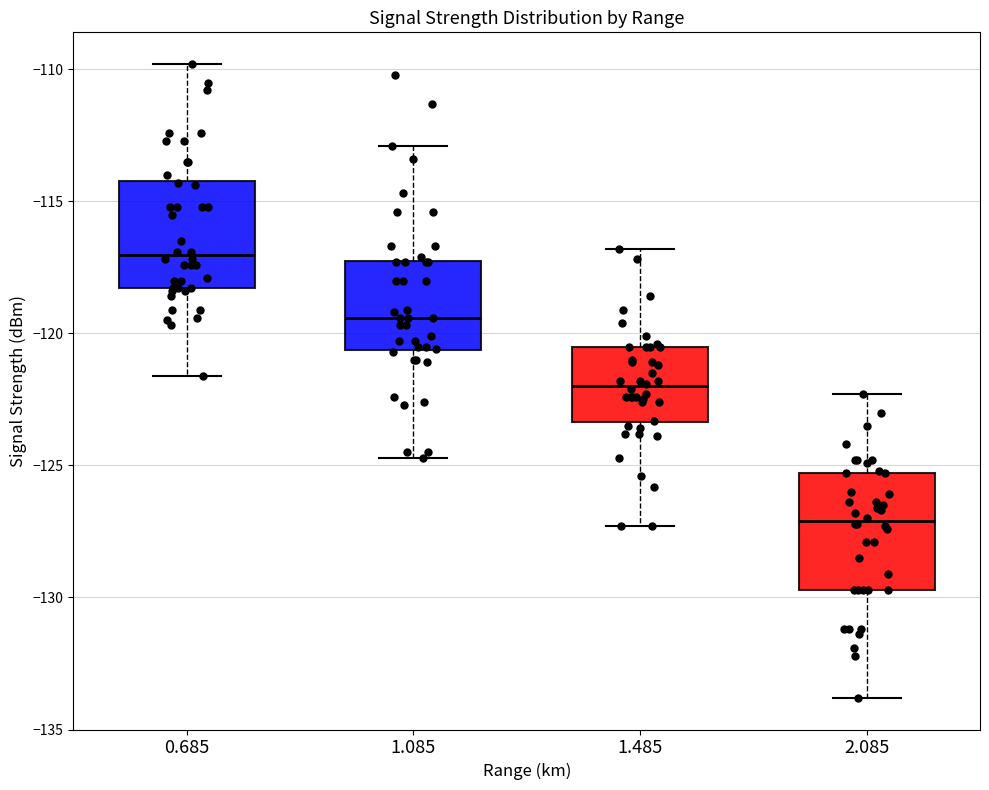

Which box's median line is the lowest?

2.085